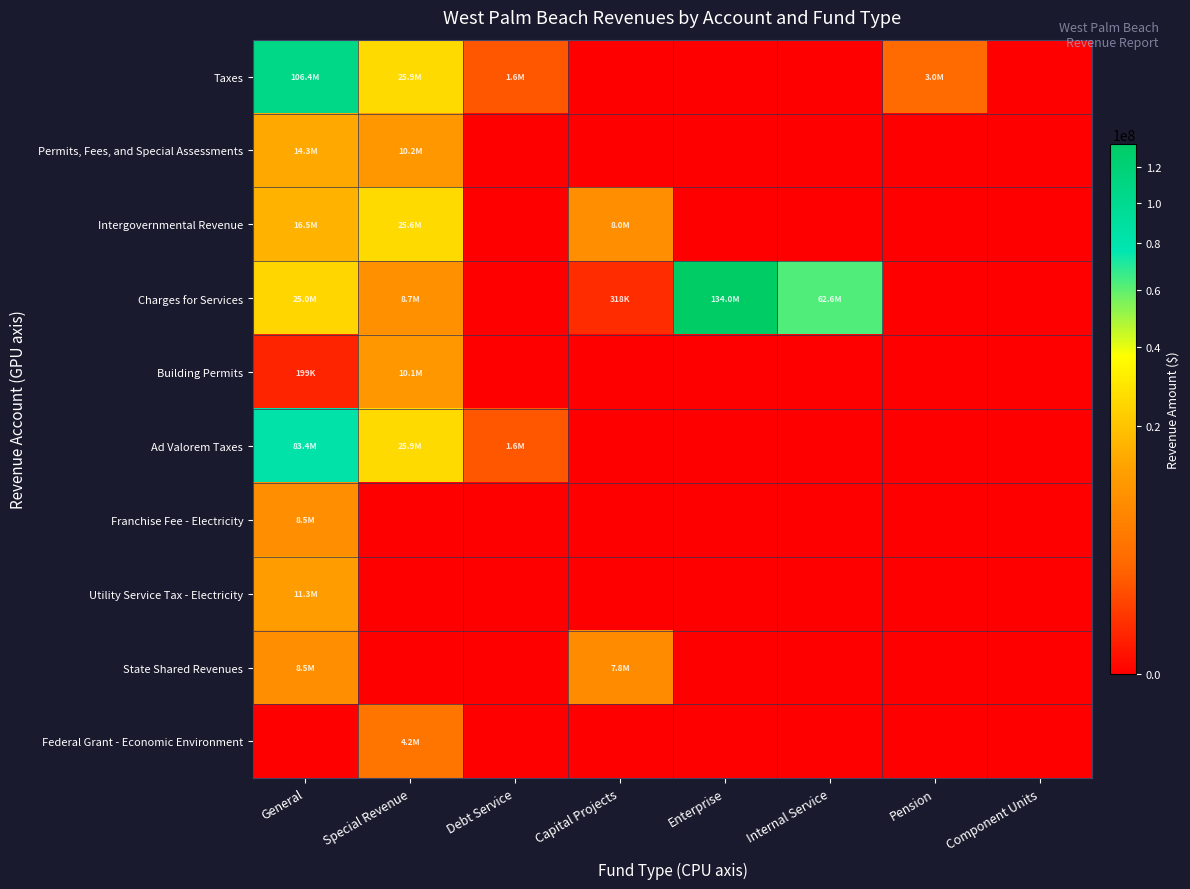

At how many categories does at least one series exceed 104934139?

2